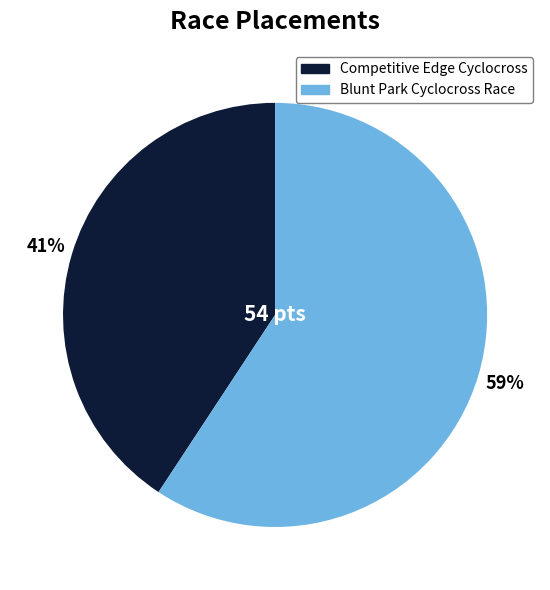

Which category has the smallest portion of the pie?

Competitive Edge Cyclocross